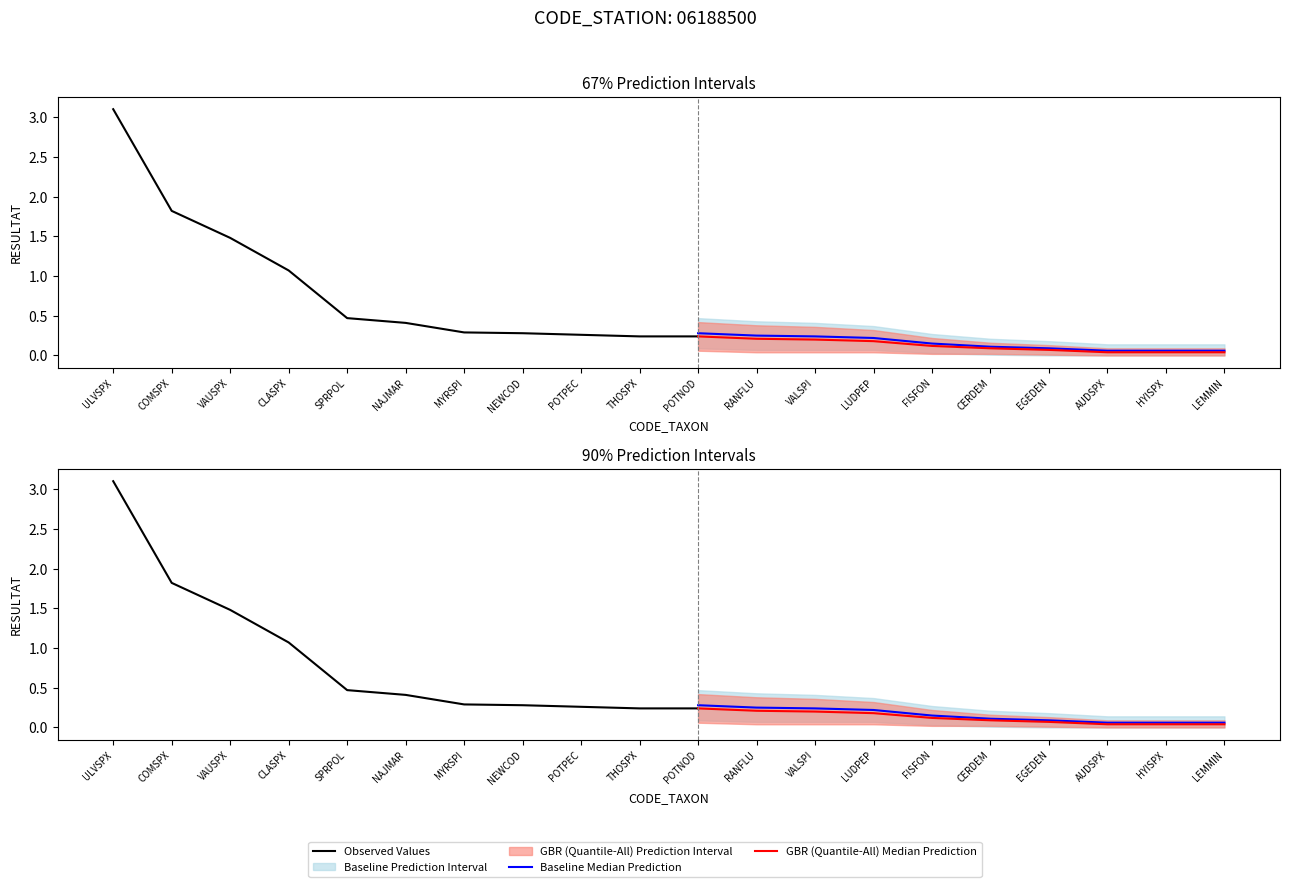

Between FISFON and CERDEM, which series saw the biggest shift?

baseline_upper